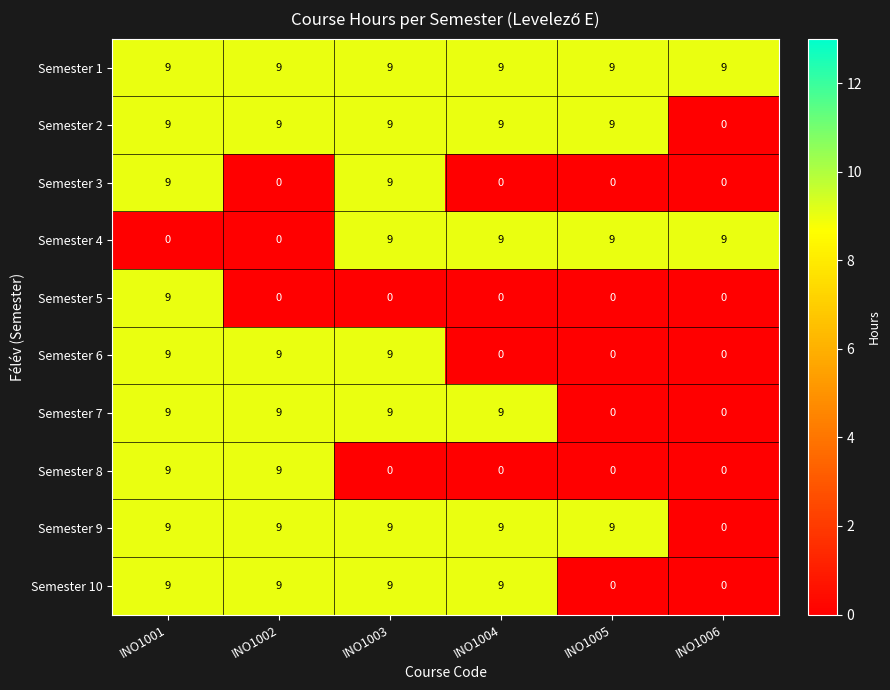

At which label is Semester 2 closest to 4?

INO1006